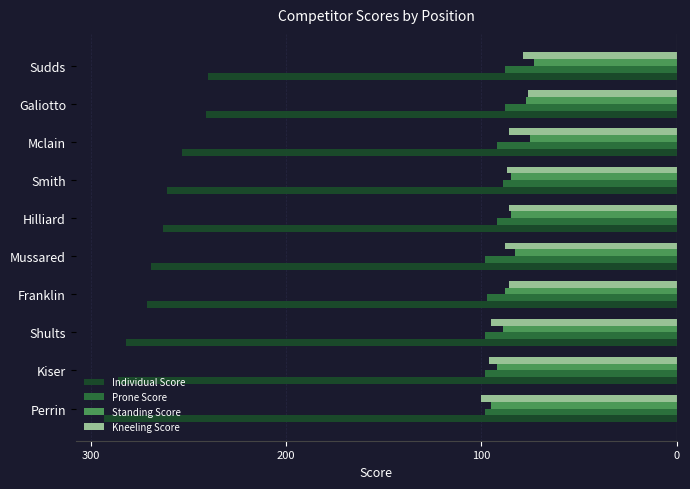

What are all the series names shown in the legend?

Individual Score, Prone Score, Standing Score, Kneeling Score